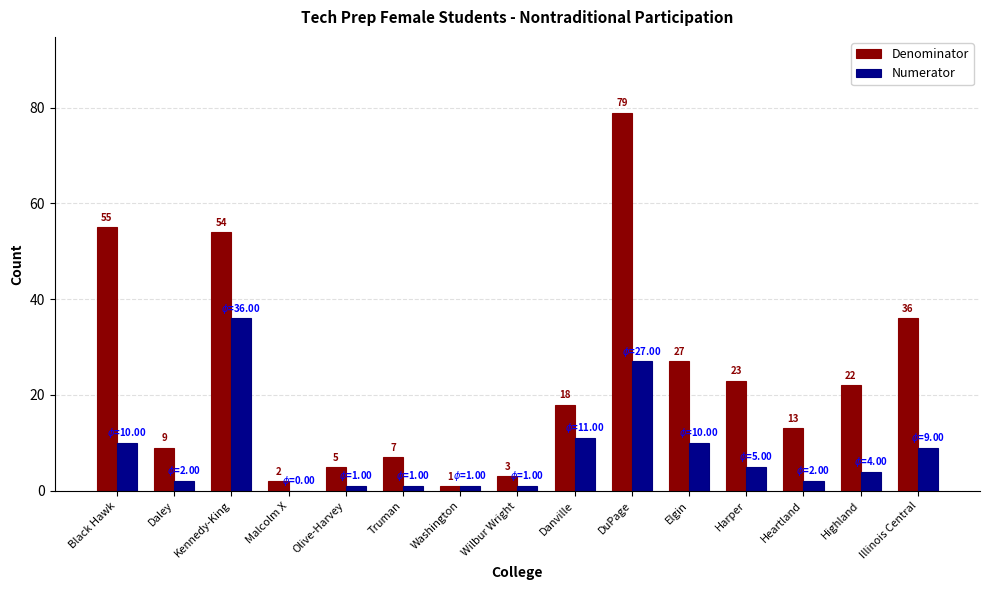

Where is Denominator nearest to the value 40?

Illinois Central